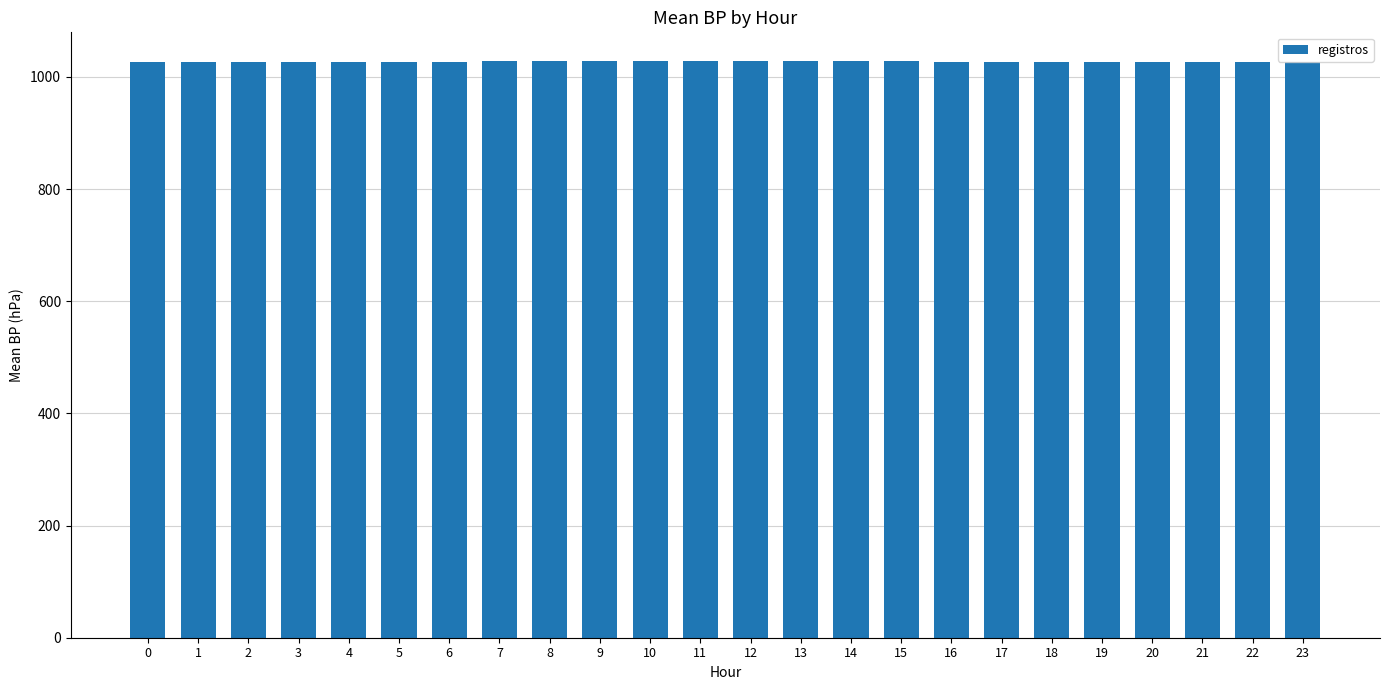

What is the value of the 4th bar from the left?

1027.2